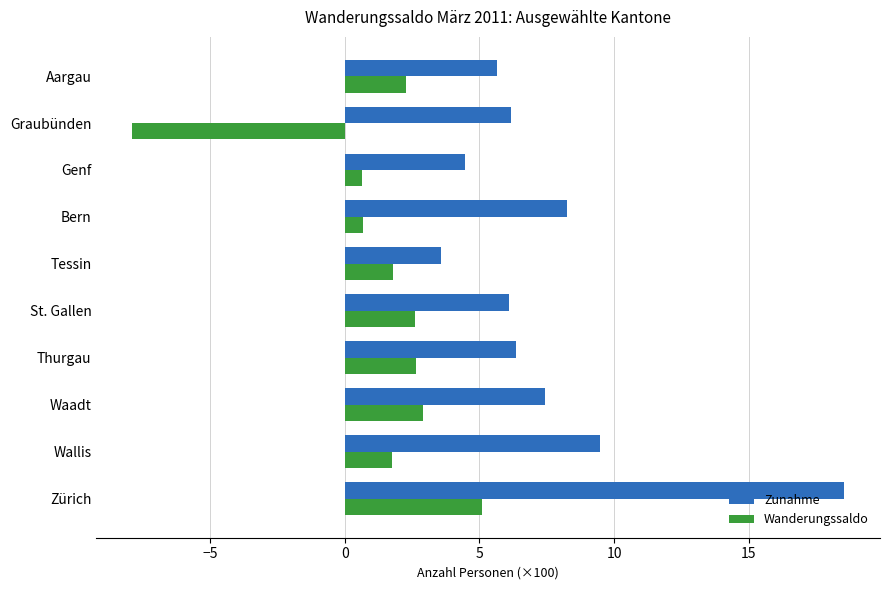

What value does the Zunahme series have at St. Gallen?

6.1